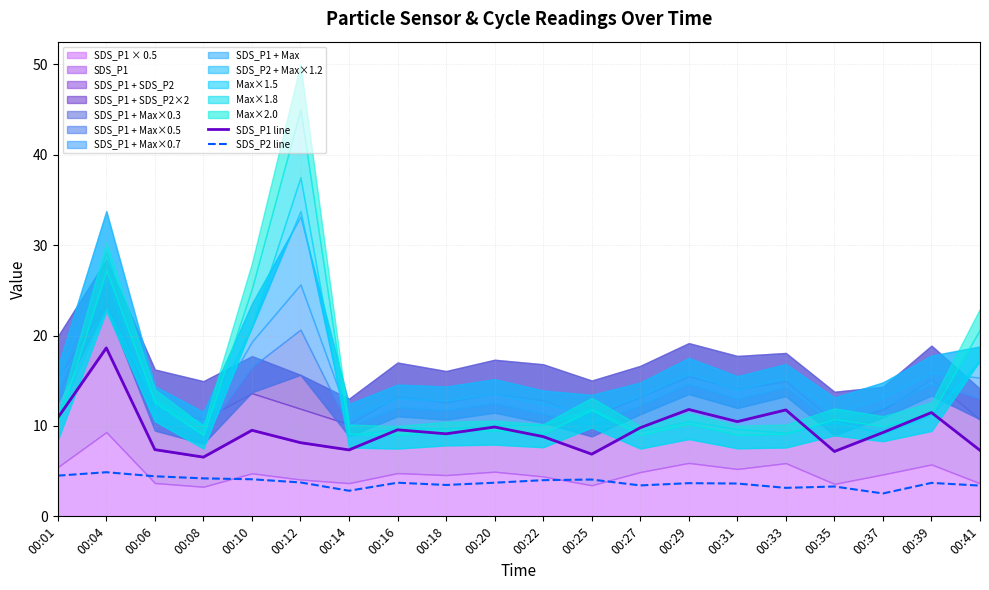

True or false: SDS_P1 line has more than 1 interior local peaks.

True